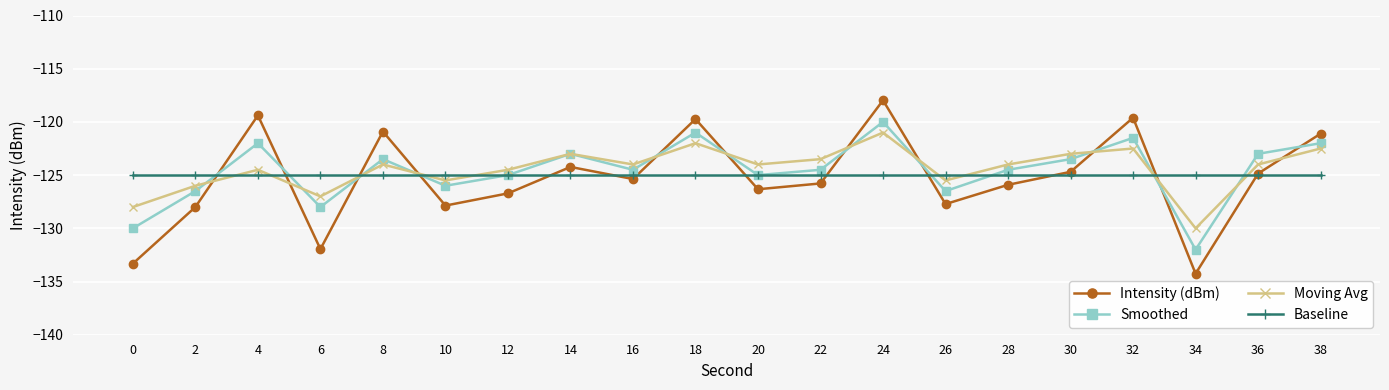

How many interior local peaks does the Smoothed series have?

6